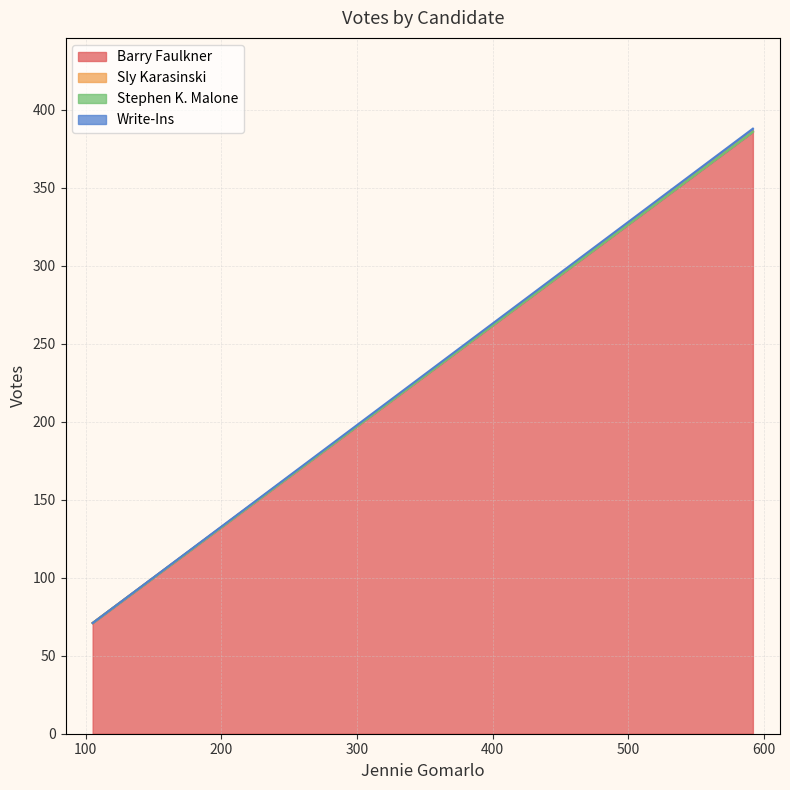

What is the total value across all series at 592?

388